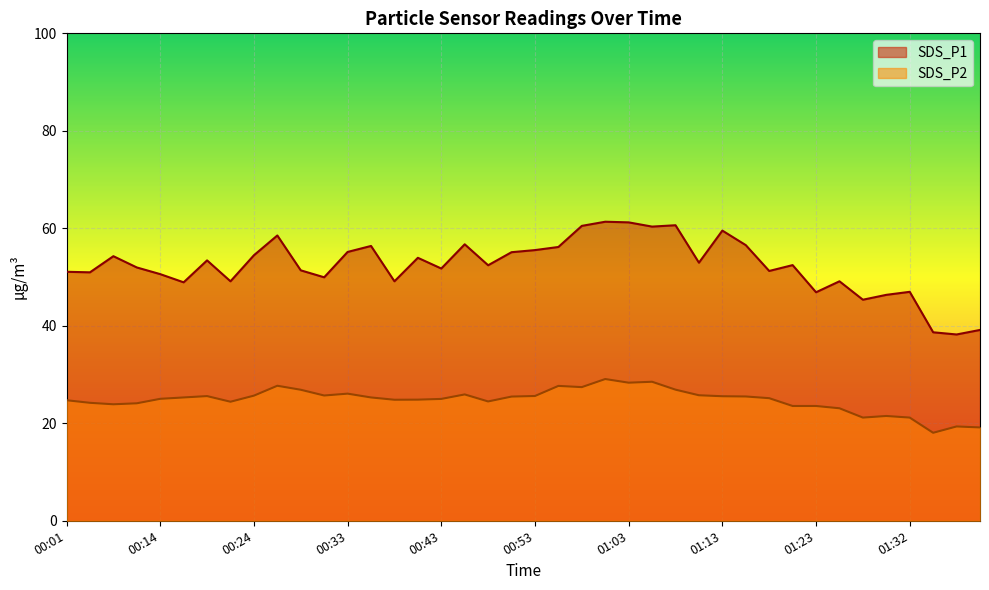

List the labels in order of SDS_P2 value, smallest first.

01:35, 01:40, 01:37, 01:27, 01:32, 01:30, 01:25, 01:20, 01:23, 00:09, 00:12, 00:04, 00:21, 00:48, 00:01, 00:38, 00:41, 00:43, 00:14, 01:18, 00:16, 00:36, 00:51, 01:15, 01:13, 00:19, 00:53, 00:24, 00:31, 01:10, 00:46, 00:33, 00:29, 01:08, 00:58, 00:56, 00:26, 01:03, 01:05, 01:01